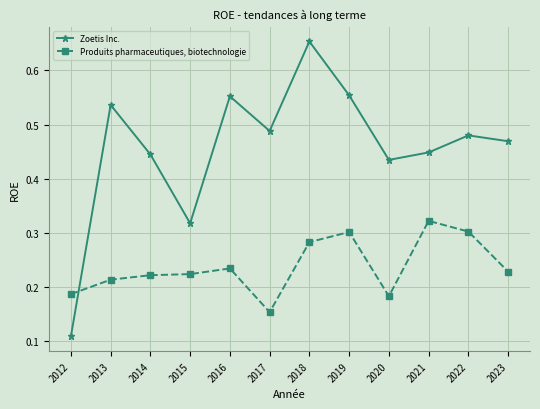

Rank the series at 2019 from lowest to highest value.

Produits pharmaceutiques, biotechnologie, Zoetis Inc.